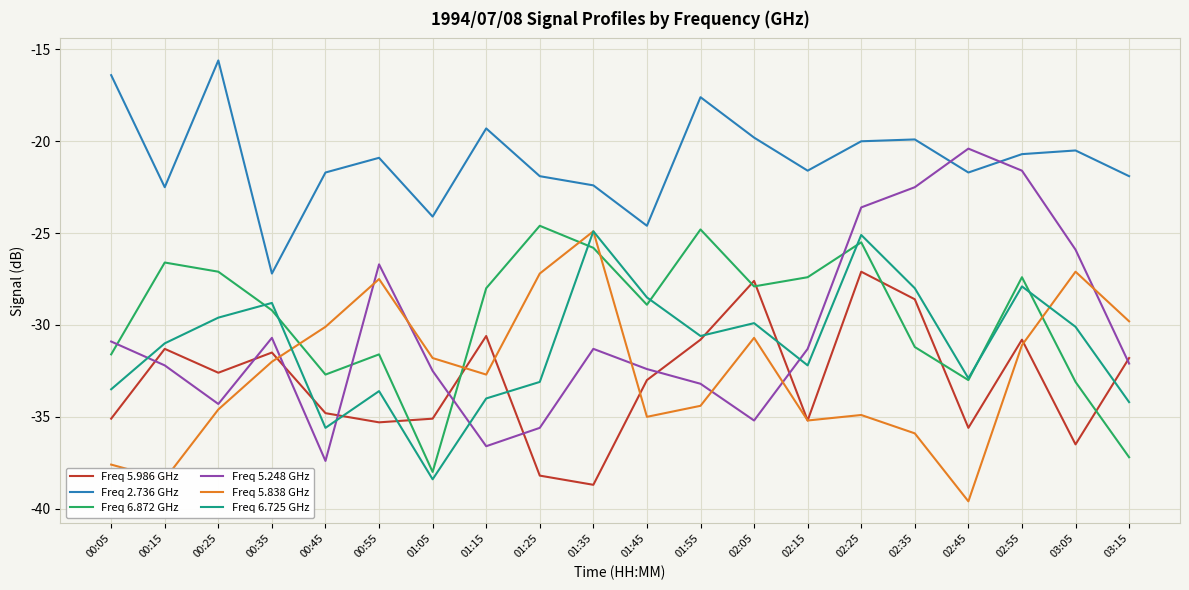

Where does the Freq 6.872 GHz series first go above -28?

00:15